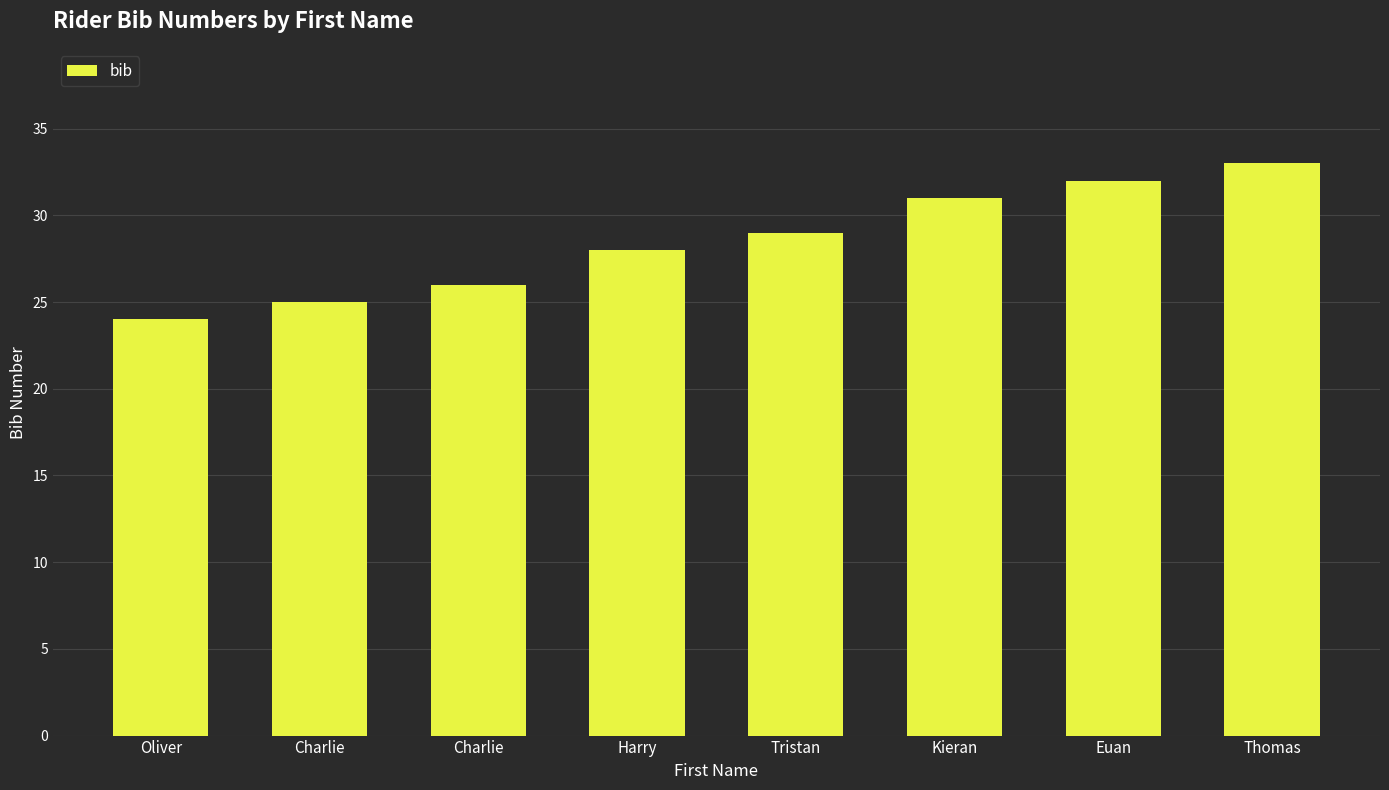

Where does the data first go above 29?

Kieran